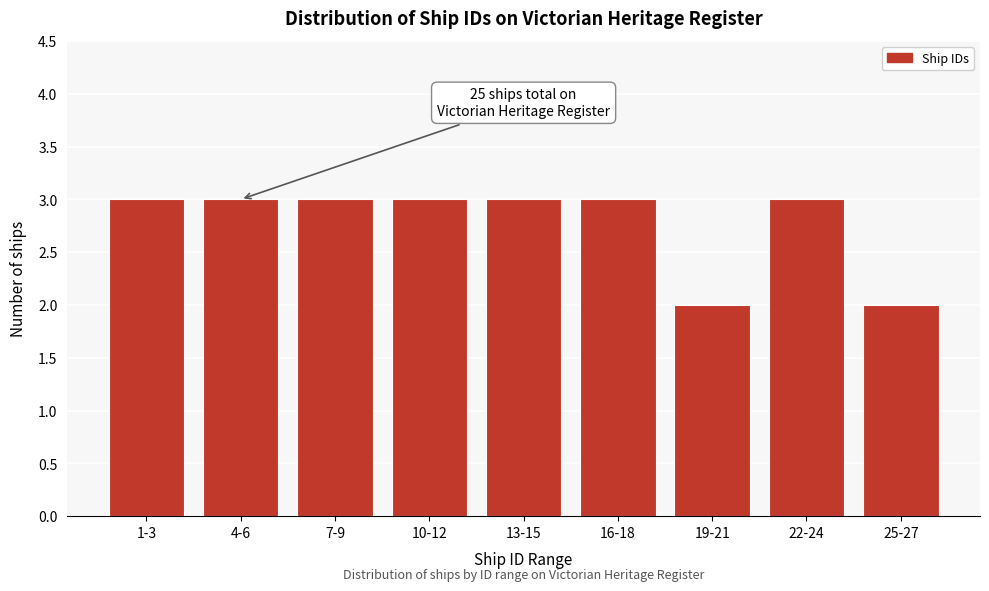

Reading left to right, what are all the values shown in this chart?

3	3	3	3	3	3	2	3	2